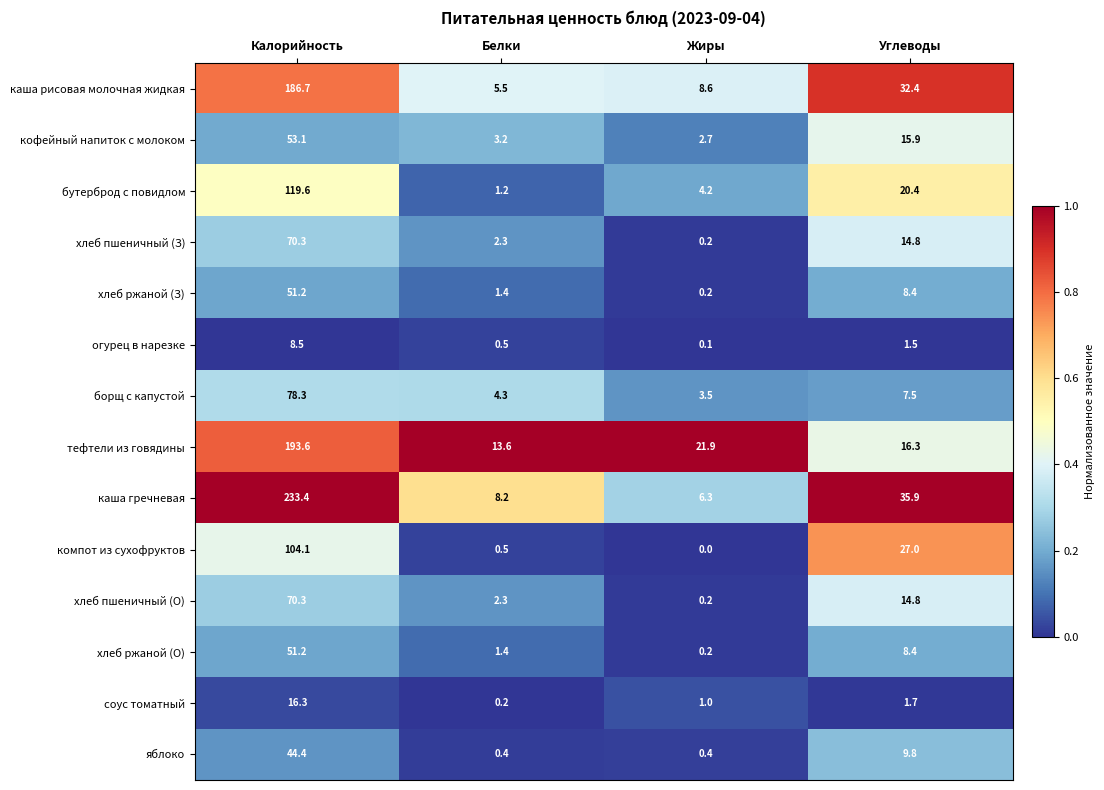

True or false: хлеб пшеничный (О) has a value of 14.8 at Углеводы.

True